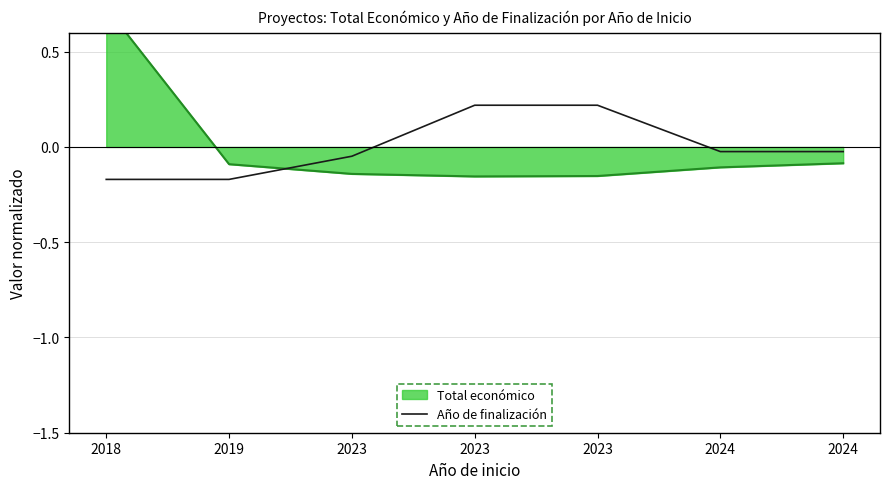

Between 2019 and 2024, which is larger?

2024